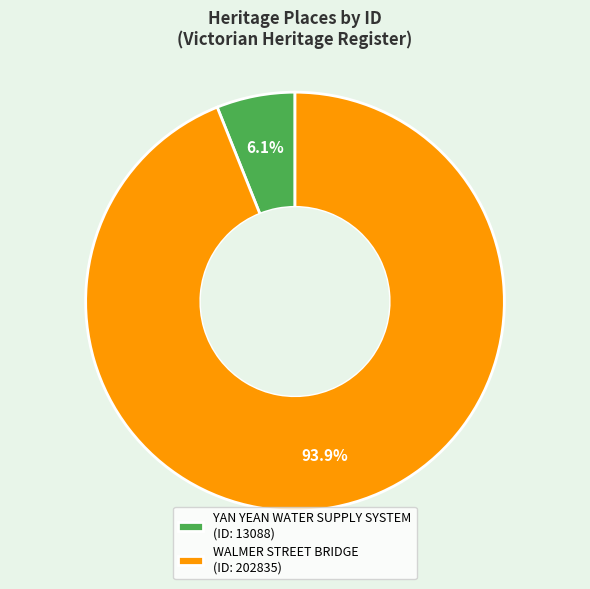

True or false: WALMER STREET BRIDGE accounts for 99% of the total.

False